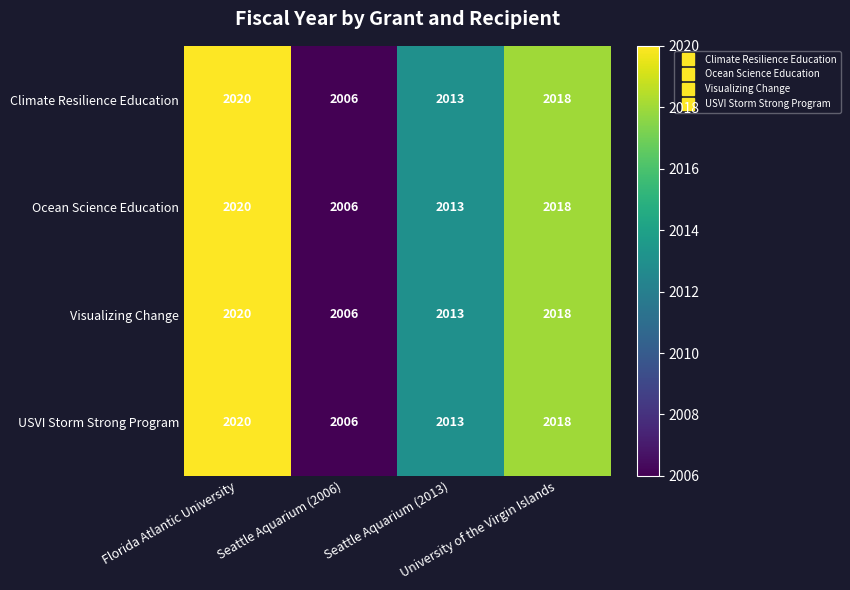

What is the average value of the USVI Storm Strong Program series?

2014